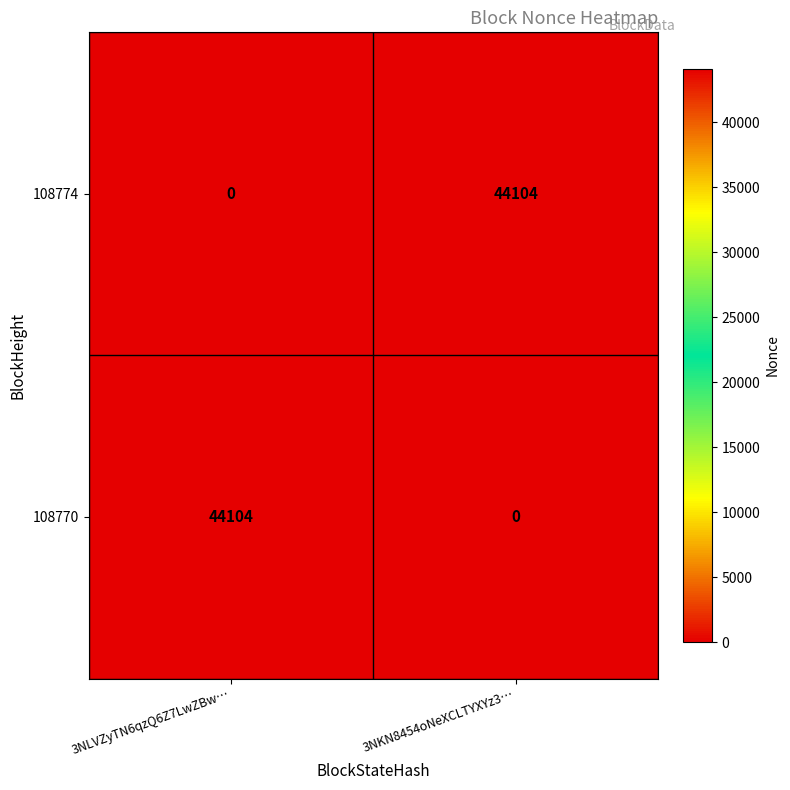

What is the total value across all series at 3NLVZyTN6qzQ6Z7LwZBw…?

44104